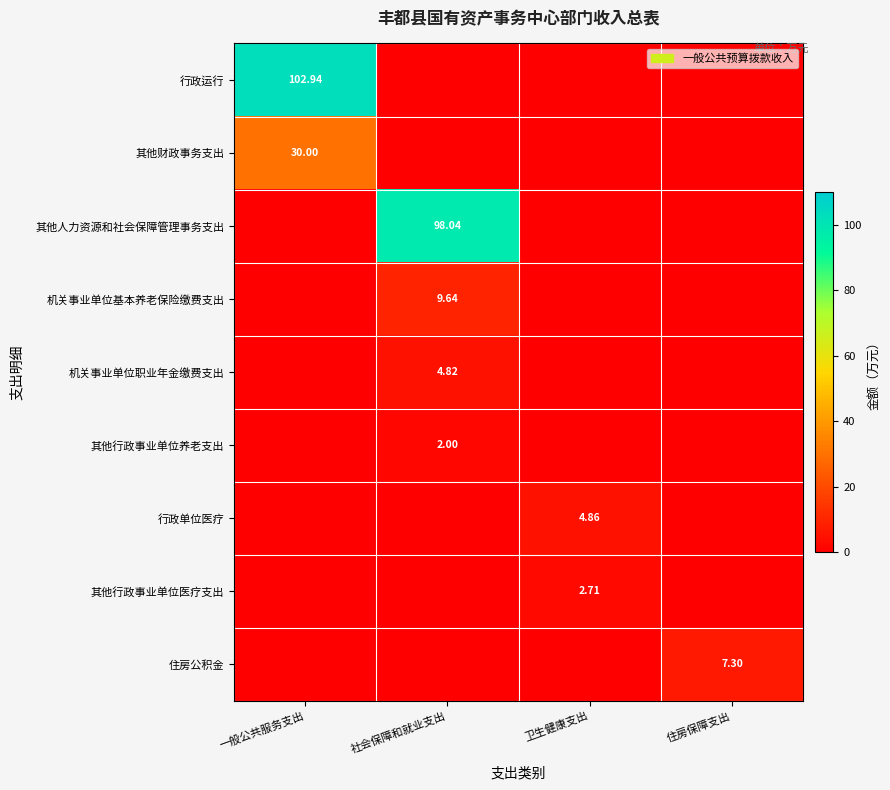

What is the sum of all 其他财政事务支出 values?

30.0